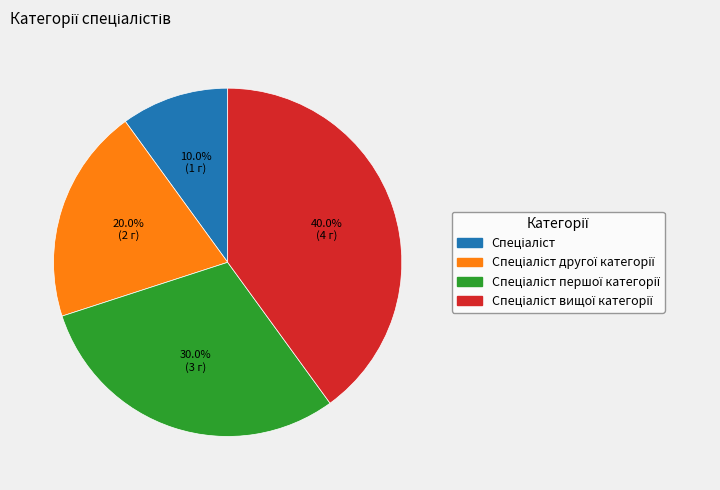

Is there a majority slice in this chart?

No